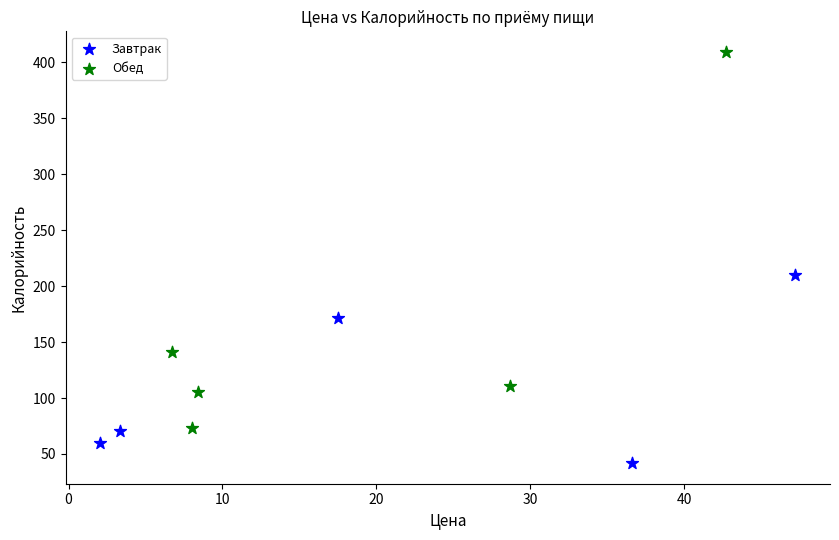

What are all the series names shown in the legend?

Завтрак, Обед